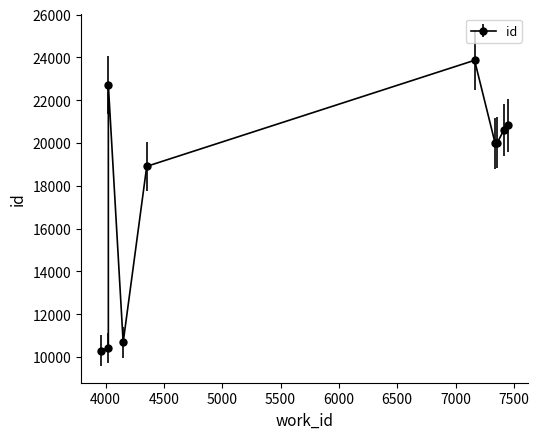

Does the chart have visible grid lines?

No